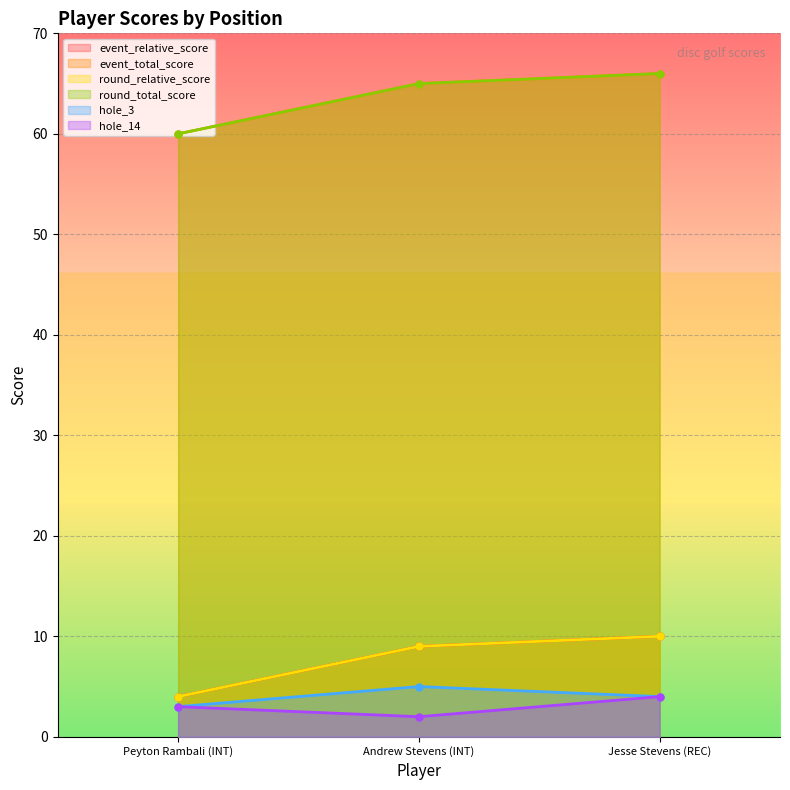

Rank the series at Peyton Rambali (INT) from lowest to highest value.

hole_3, hole_14, event_relative_score, round_relative_score, event_total_score, round_total_score